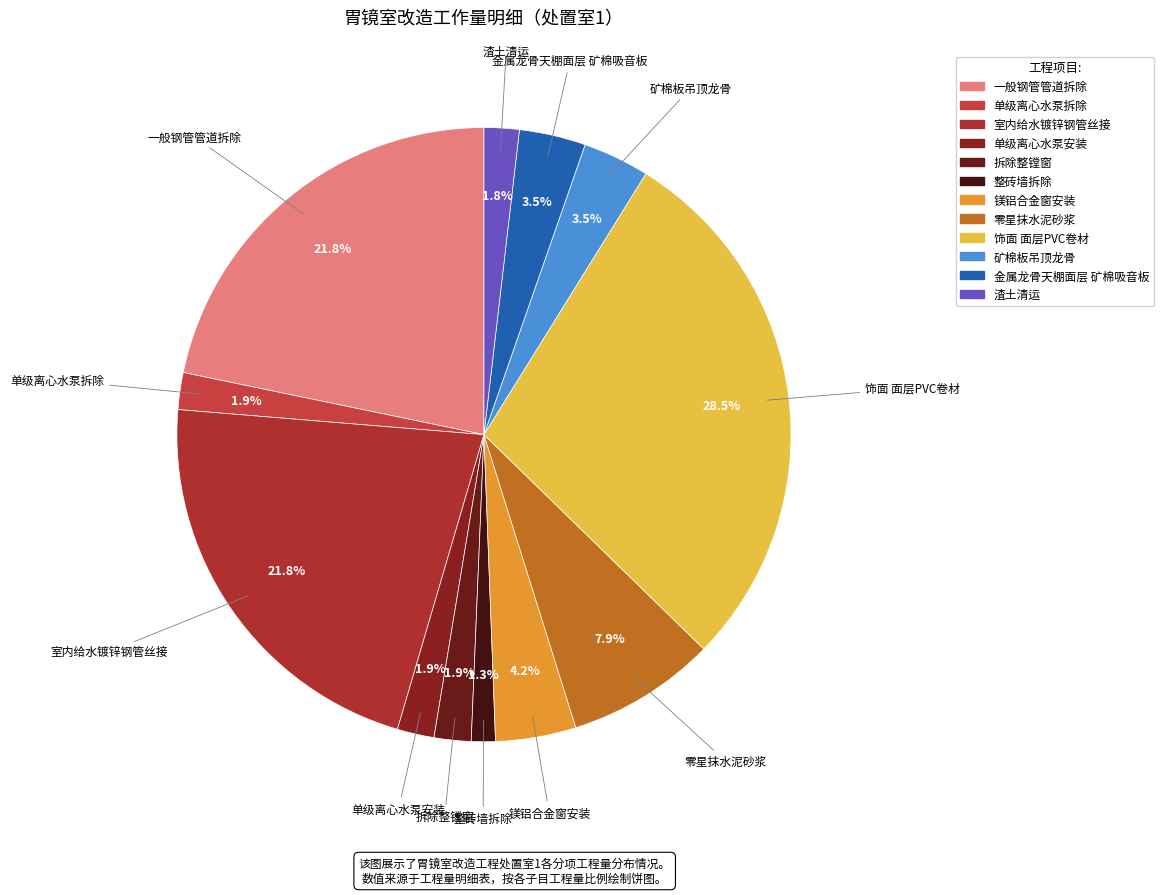

Does 单级离心水泵拆除 represent more than half of the total?

No